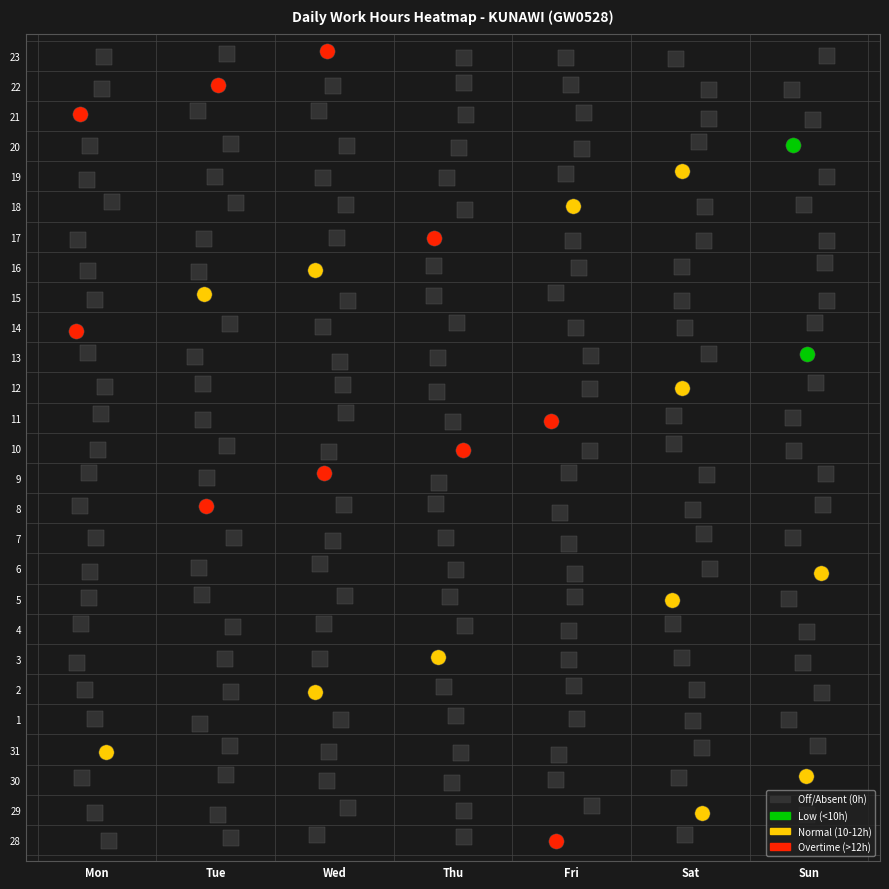

At how many categories does at least one series exceed 1?

1